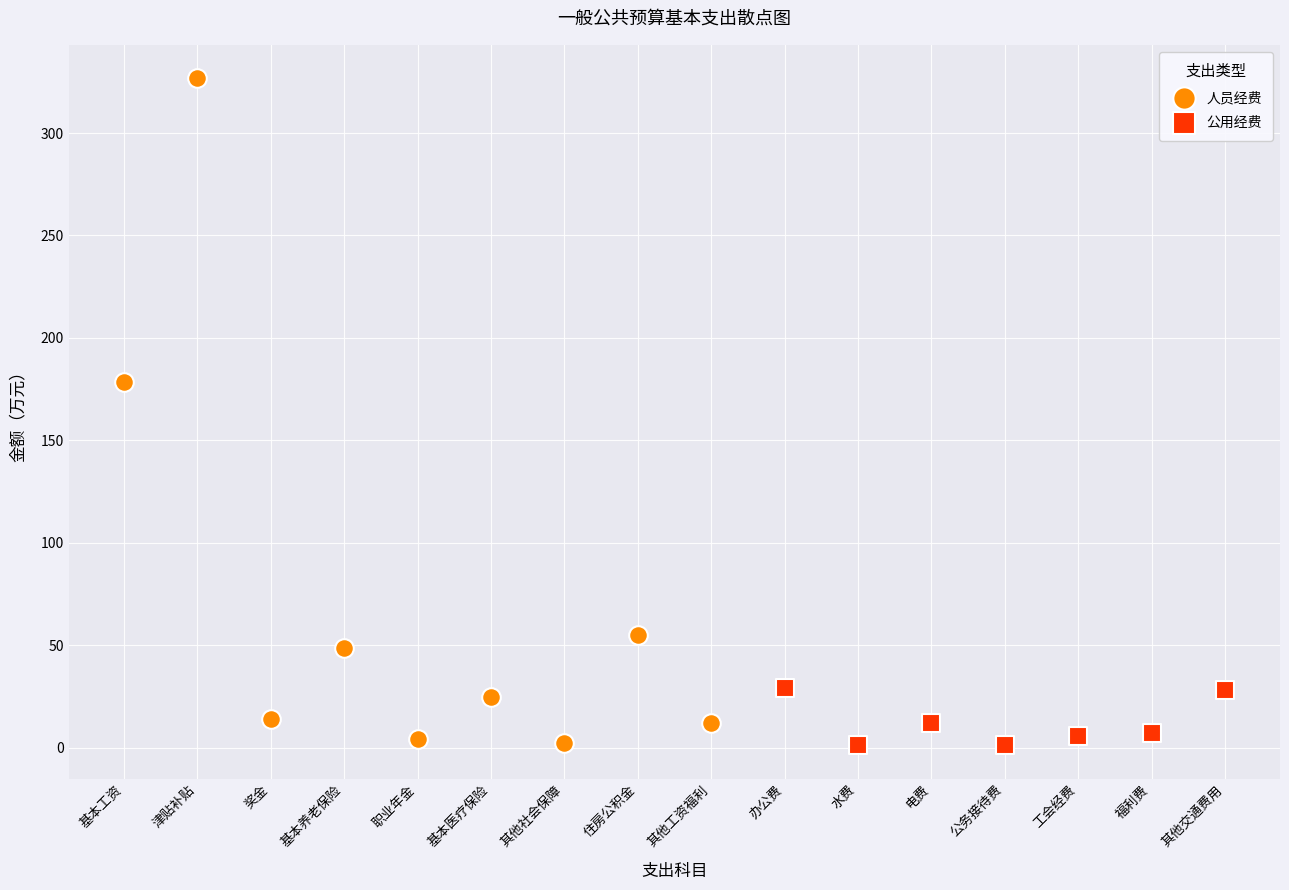

Which series has the widest spread of Y values?

人员经费